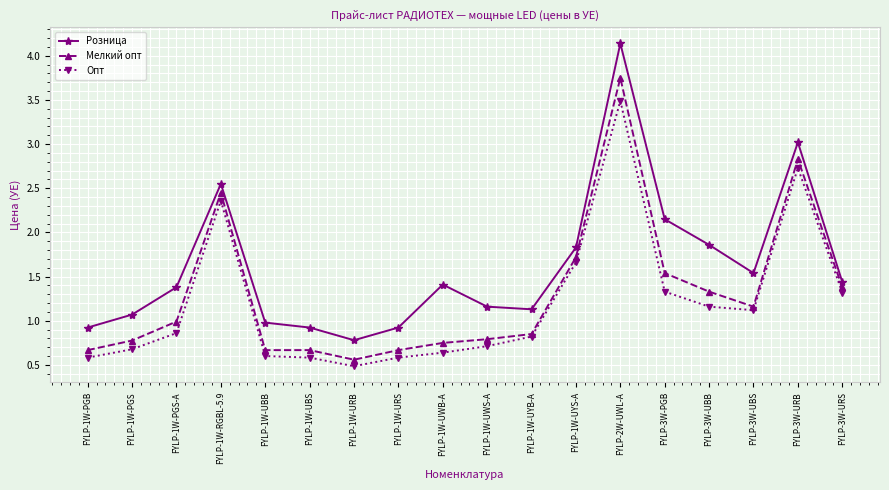

Where is the first local minimum for Розница?

FYLP-1W-URB